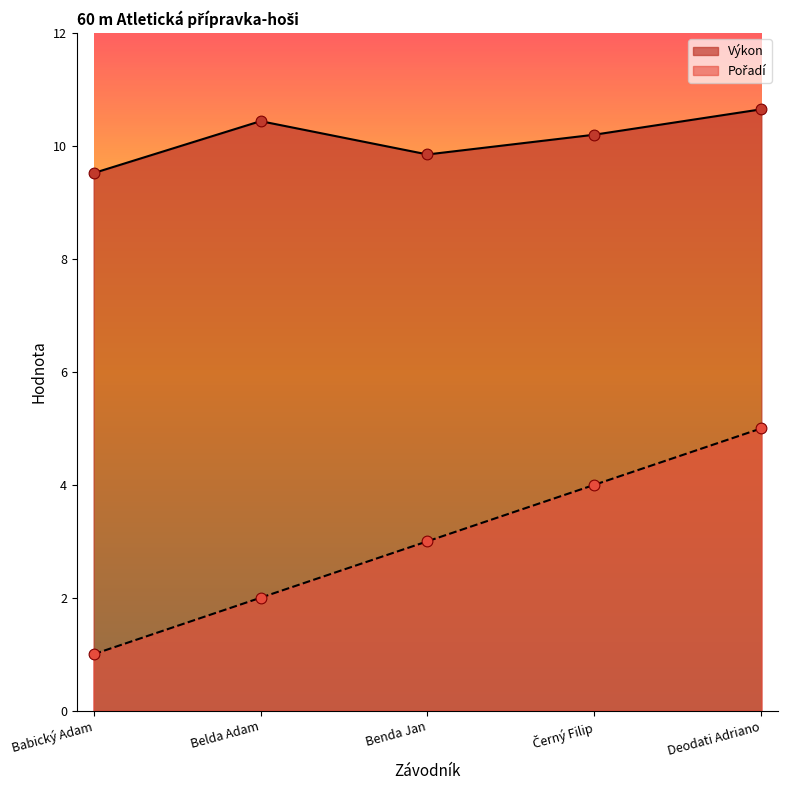

At which category is the sum across all series the highest?

Deodati Adriano